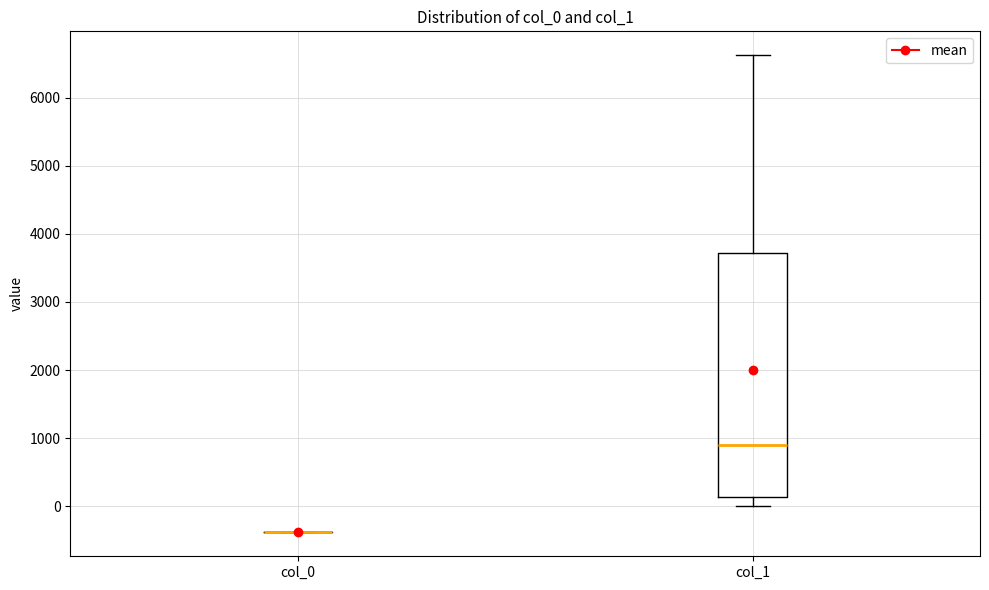

Where does the median line of the box for col_1 sit on the y-axis? The values are not printed on the chart, so give them approximately, as read against the axis.

900